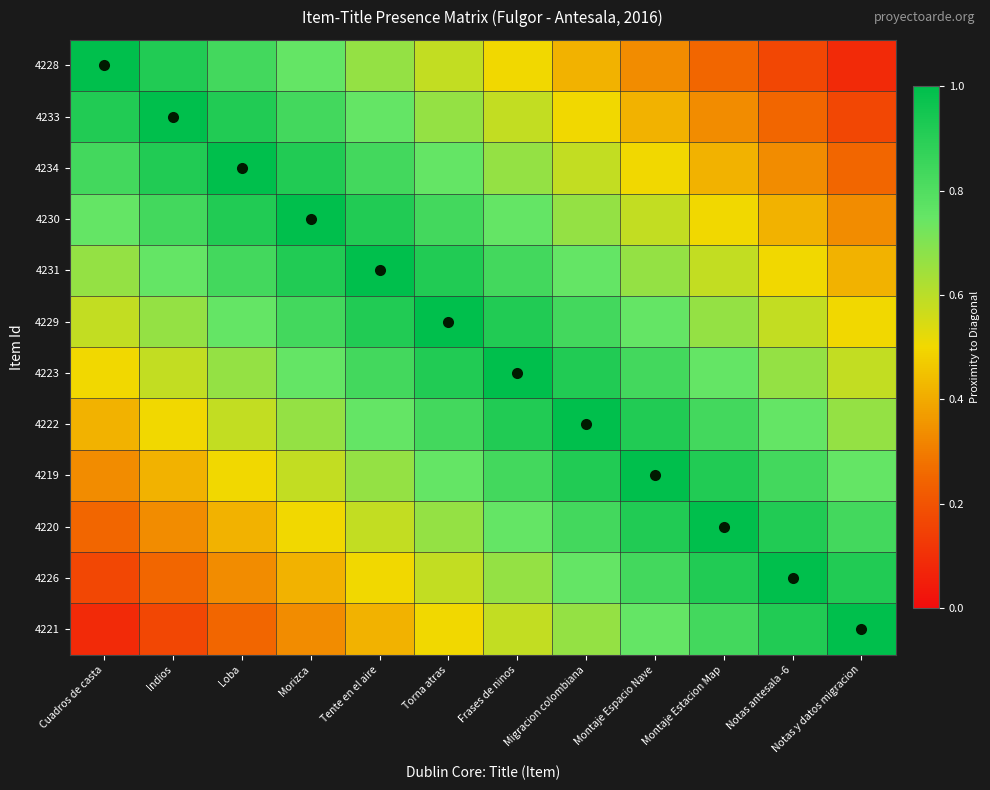

Which series has the largest total across all categories?

4229